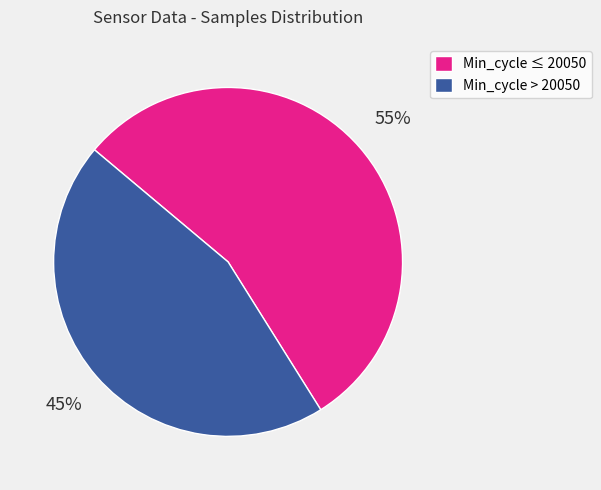

Does Min_cycle > 20050 account for over 50% of the chart?

No